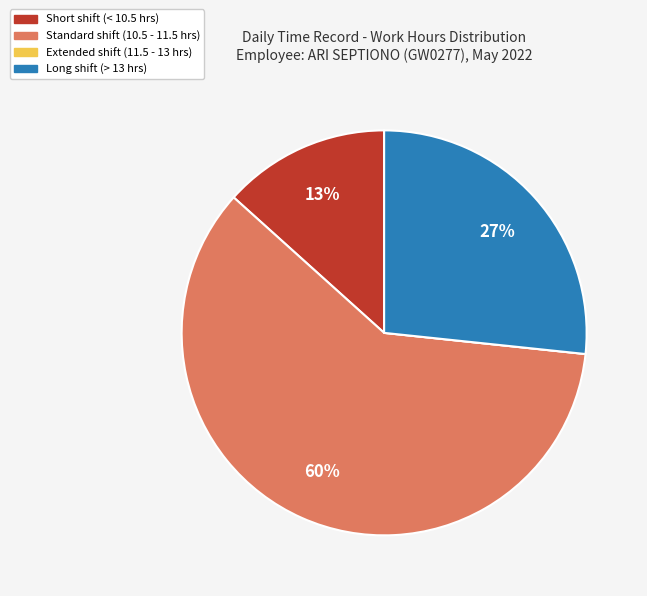

Is there a majority slice in this chart?

Yes